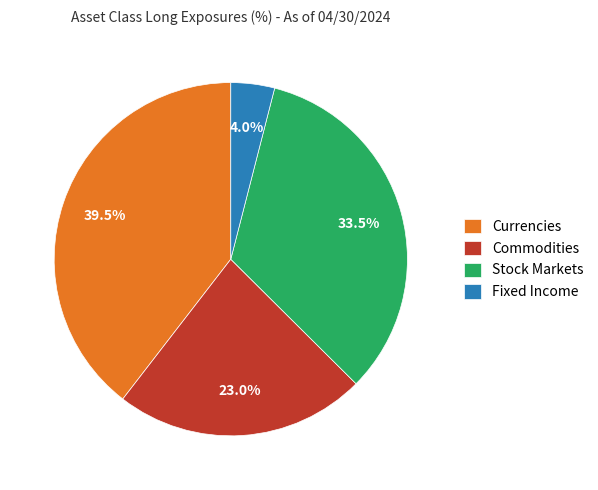

Combined, do Fixed Income and Currencies account for over 50%?

No